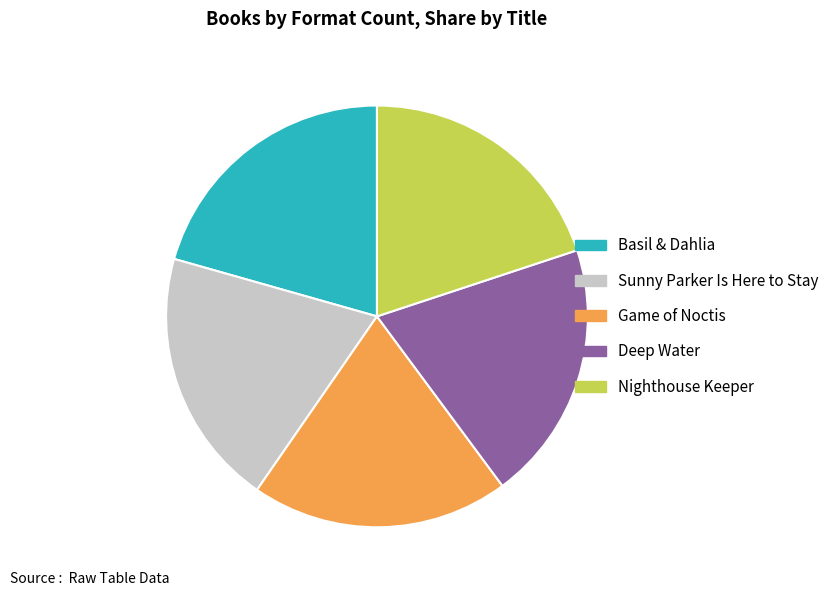

Approximately how many times larger is the value at Basil & Dahlia compared to Nighthouse Keeper?

1.0